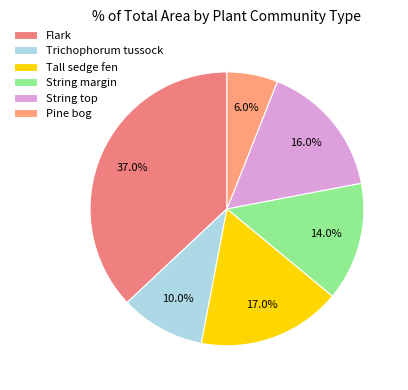

Does Tall sedge fen represent more than half of the total?

No